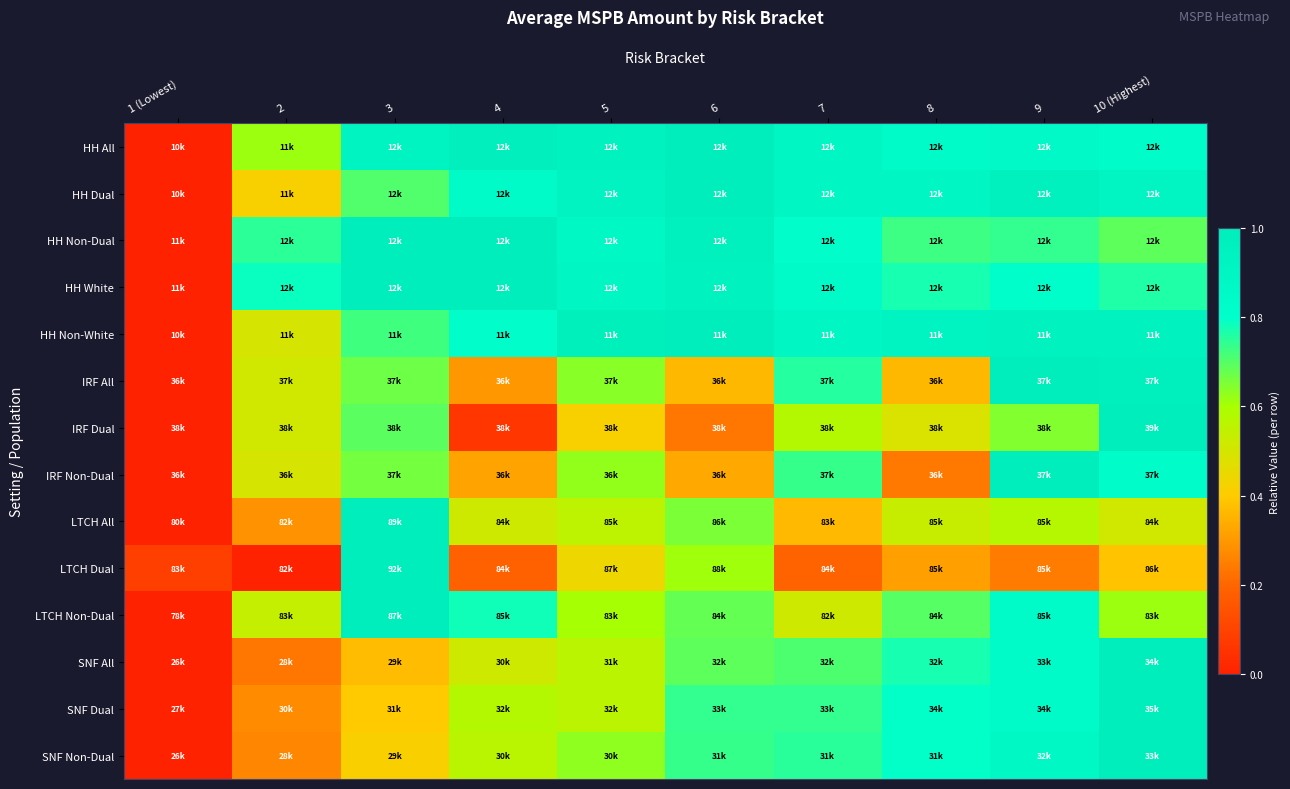

What is the difference between the highest and lowest values at 8?

0.7